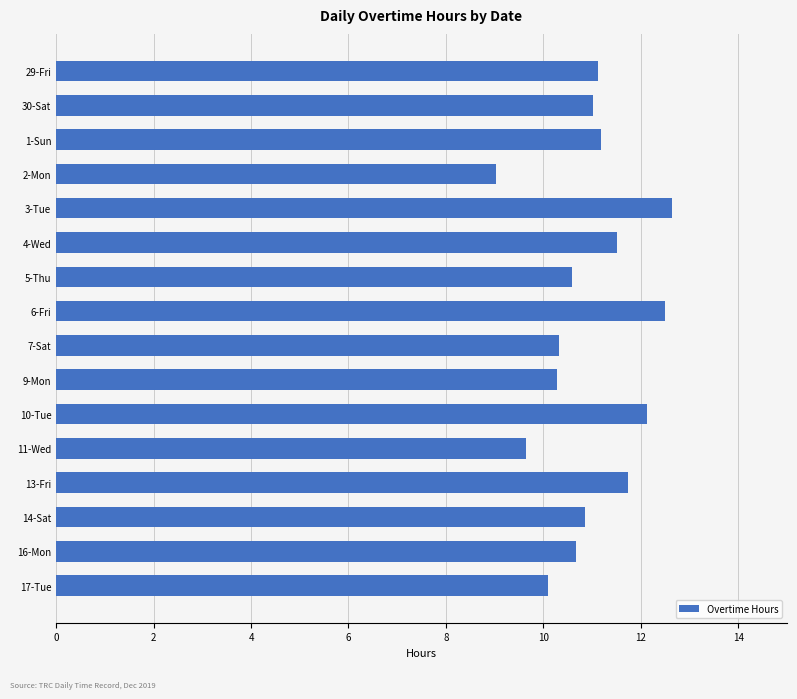

Approximately how many times larger is the value at 13-Fri compared to 4-Wed?

1.0